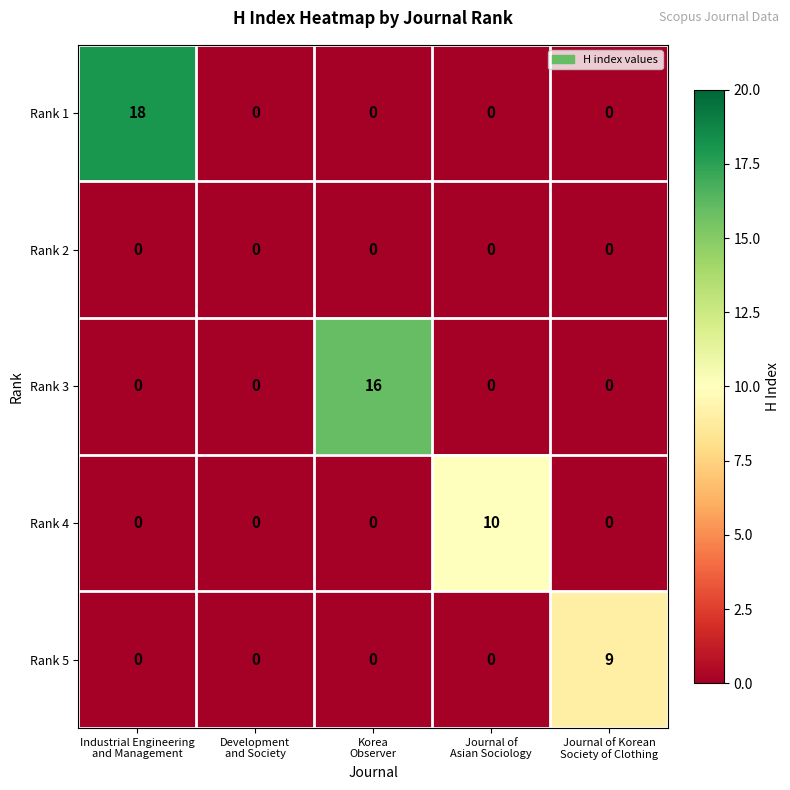

Which series has the largest total across all categories?

Rank 1